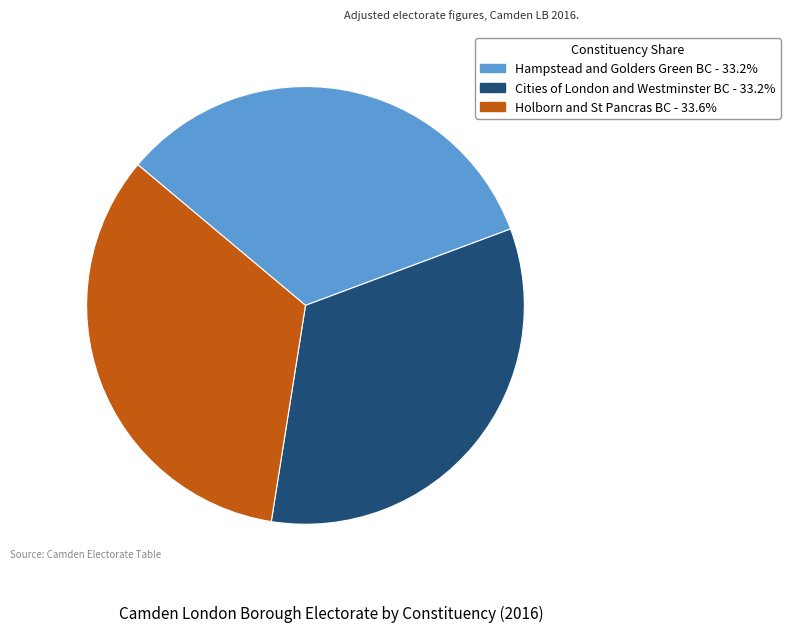

Is the sum of Hampstead and Golders Green BC and Holborn and St Pancras BC greater than half?

Yes